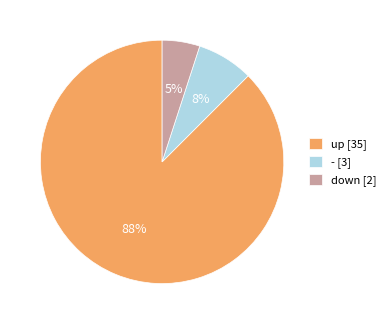

Between down [2] and - [3], which is larger?

- [3]